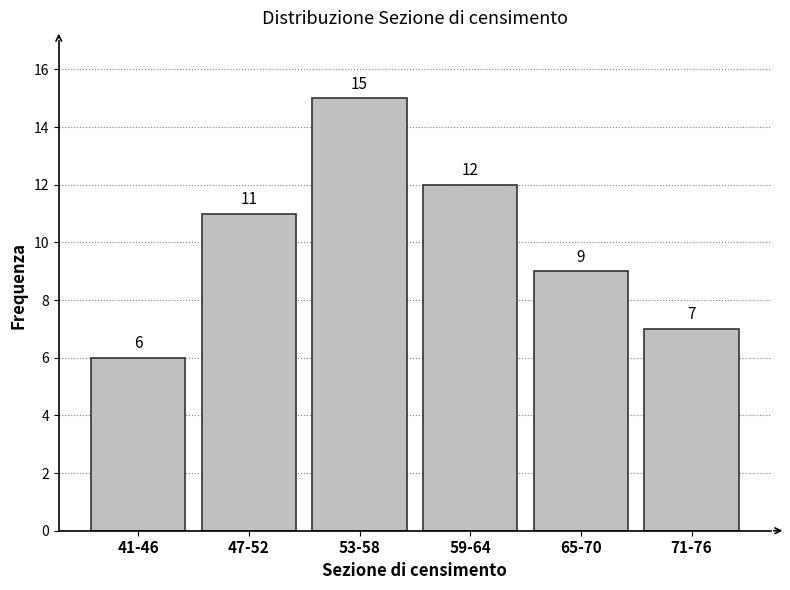

Reading right to left, list all the values displayed in this chart.

71-76=7	65-70=9	59-64=12	53-58=15	47-52=11	41-46=6